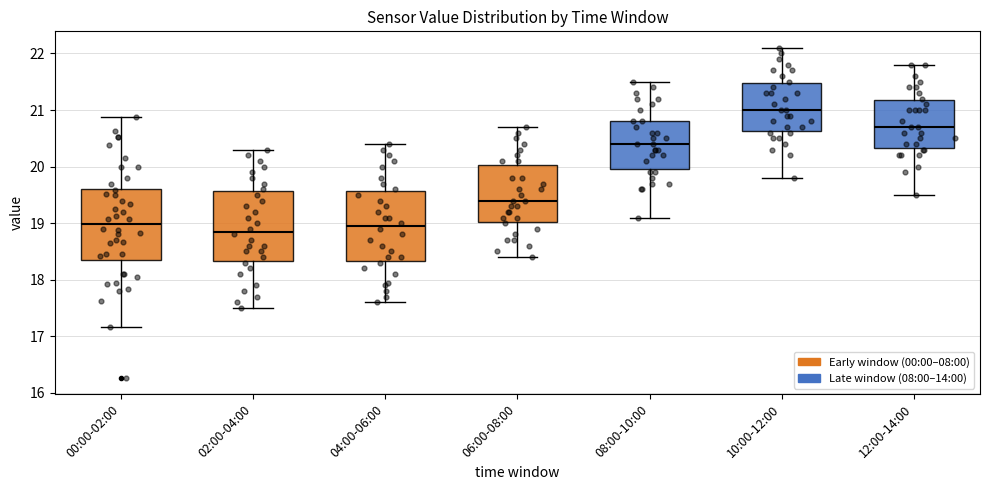

Where does the median line of the box for 12:00-14:00 sit on the y-axis? The values are not printed on the chart, so give them approximately, as read against the axis.

20.7